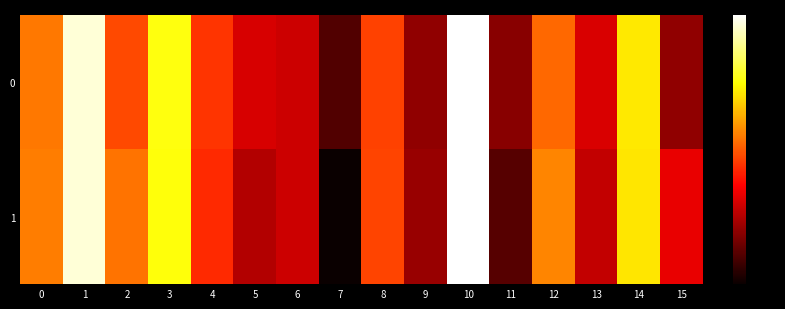

List the series in order of their peak value, highest first.

0, 1